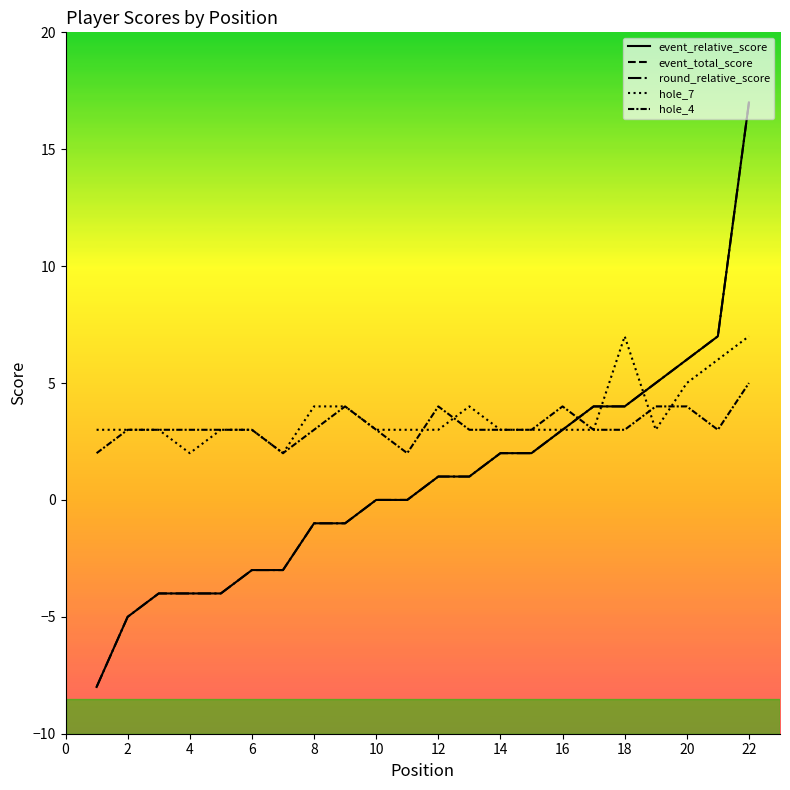

Between 0 and 2, which series saw the biggest shift?

event_relative_score